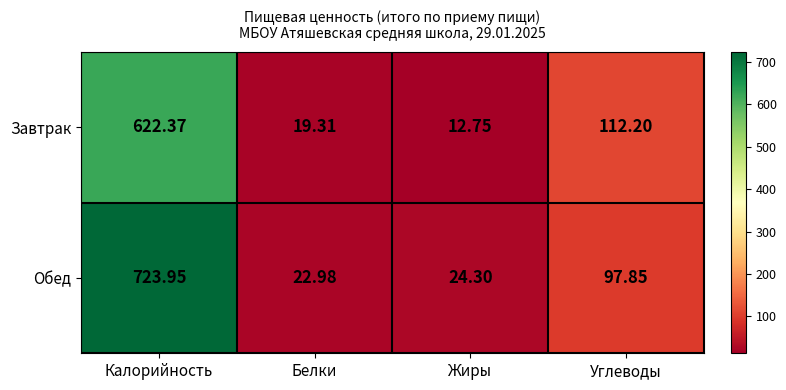

Between Калорийность and Белки, which series saw the biggest shift?

Обед